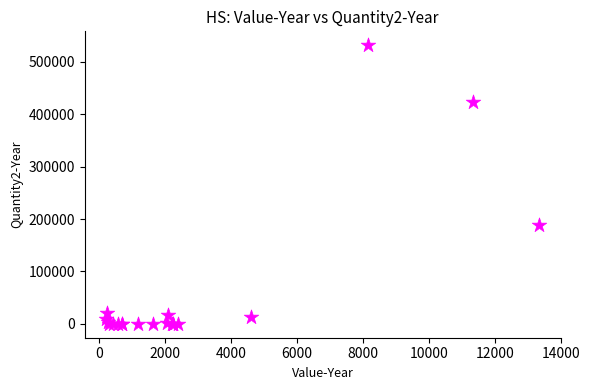

What Y value in the scatter plot is closest to 265859?

189200